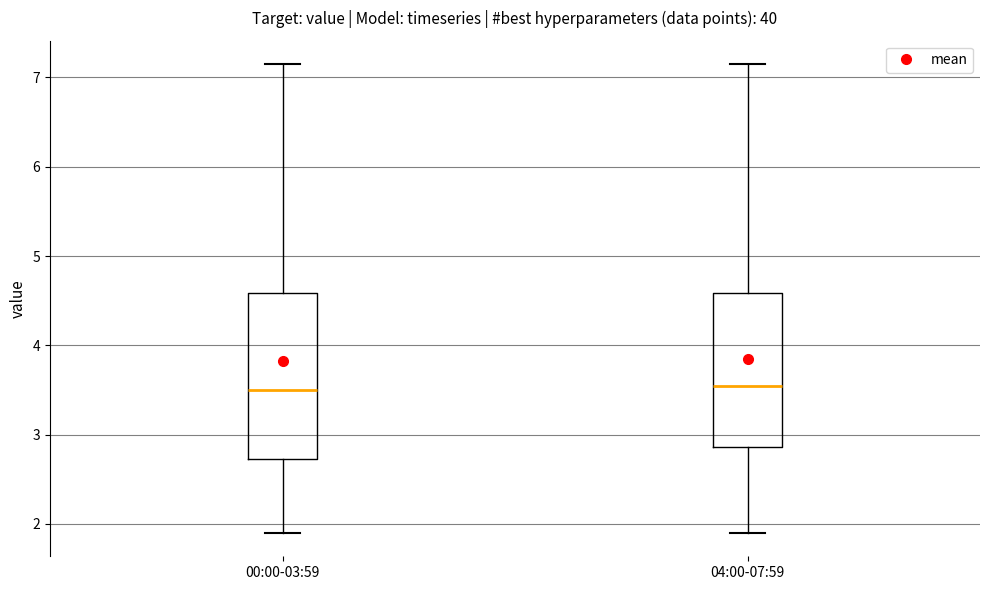

Reading left to right, transcribe this box plot: for each box, give where its median line is, the range the box spans, and where its two whiskers end, as read against the y-axis. The values are not printed on the chart, so give them approximately, as read against the axis.

00:00-03:59: median 3.5, box 2.7 to 4.6, whiskers 1.9 to 7.2
04:00-07:59: median 3.6, box 2.9 to 4.6, whiskers 1.9 to 7.2